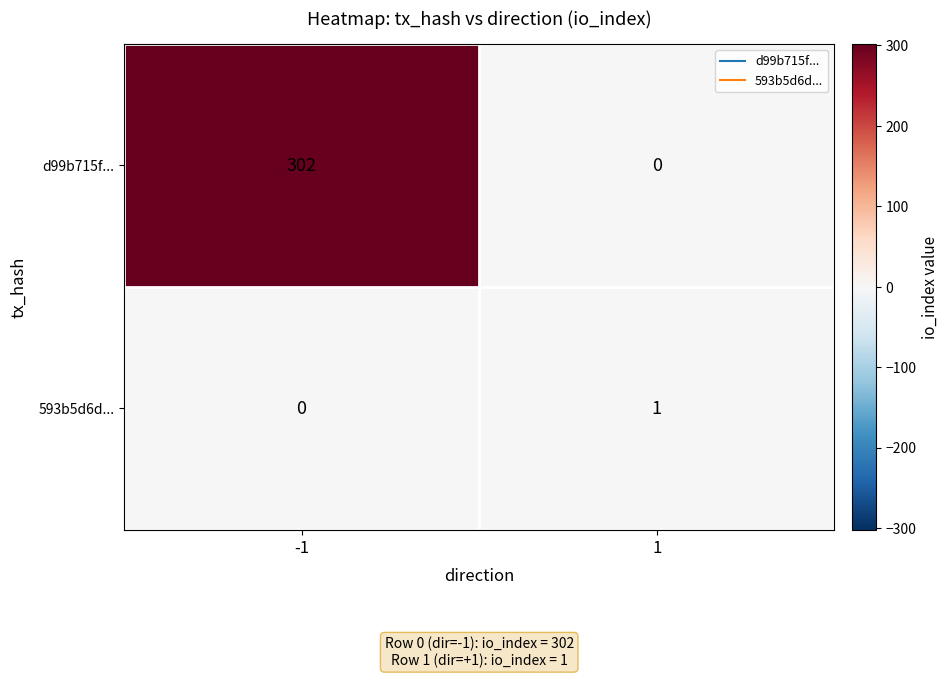

Which series has the largest total across all categories?

d99b715f...